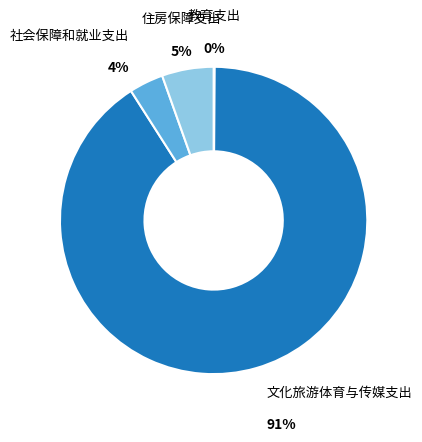

To the nearest percent, what is the average slice percentage?

25%